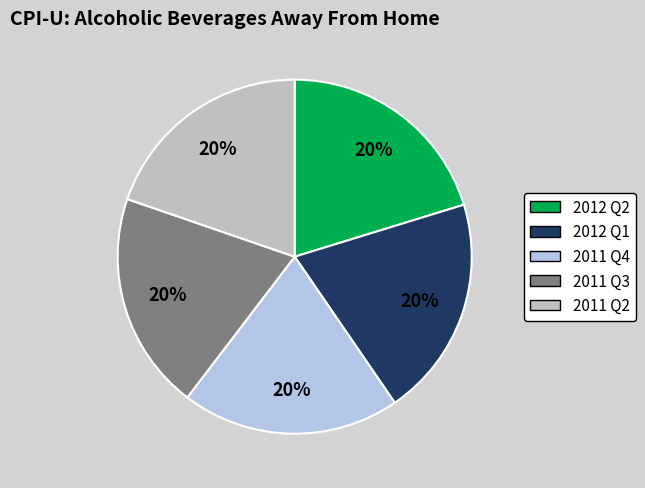

To the nearest percent, what portion does 2011 Q2 represent?

20%